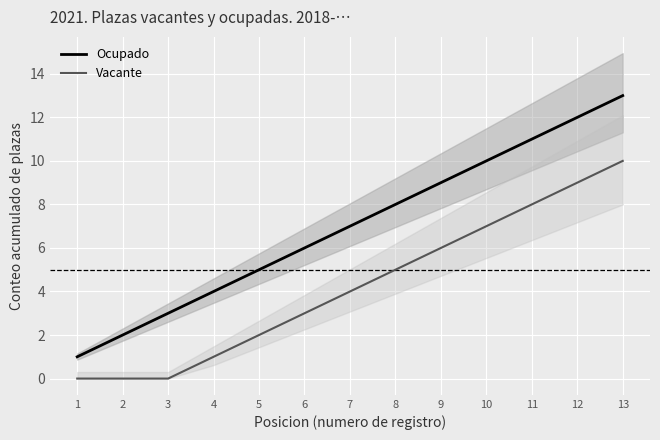

Reading left to right, transcribe all the data shown in this chart.

Ocupado: 1=1	2=2	3=3	4=4	5=5	6=6	7=7	8=8	9=9	10=10	11=11	12=12	13=13
Vacante: 1=0	2=0	3=0	4=1	5=2	6=3	7=4	8=5	9=6	10=7	11=8	12=9	13=10